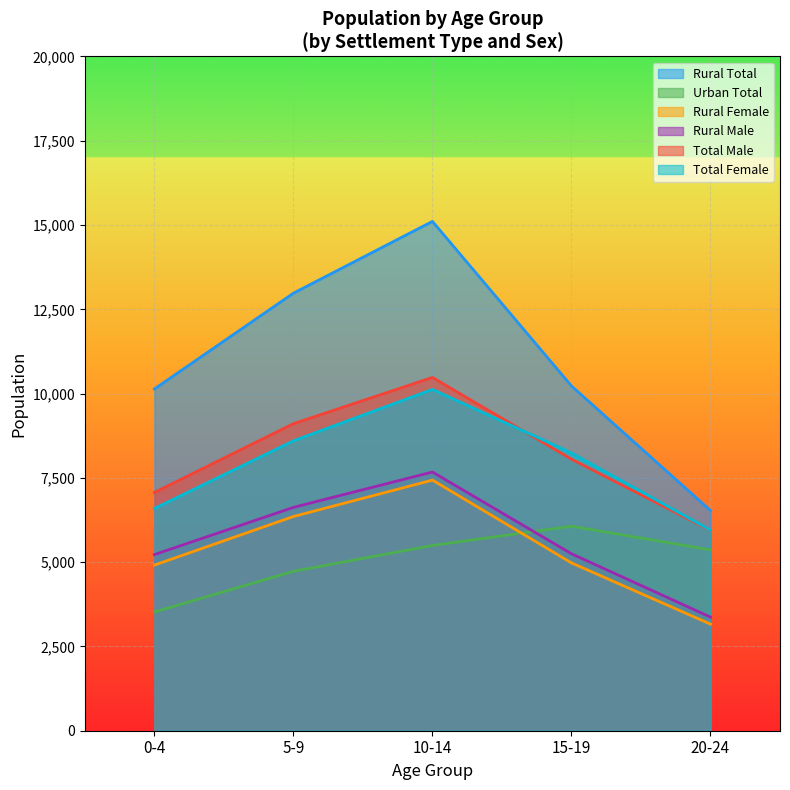

True or false: Rural Male and Total Female cross at least once.

False